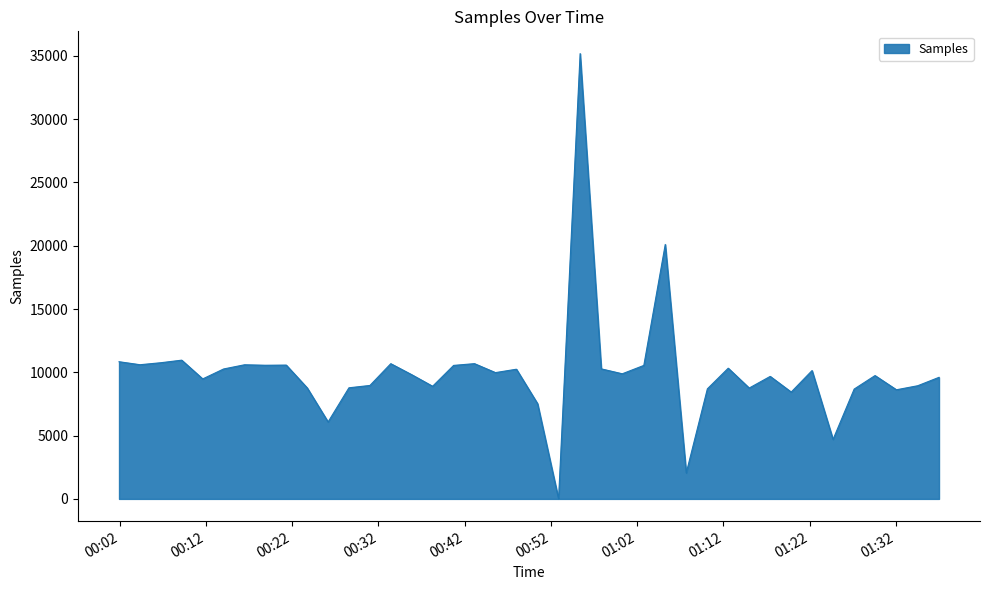

What is the maximum value shown in the chart?

35182